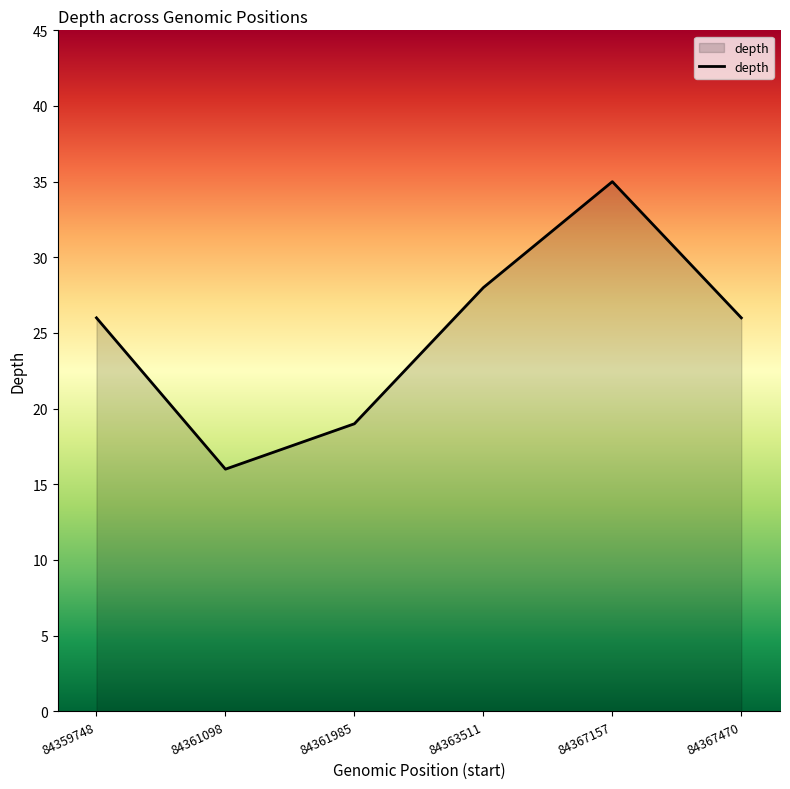

True or false: there are more than 1 points higher than both neighbors.

False